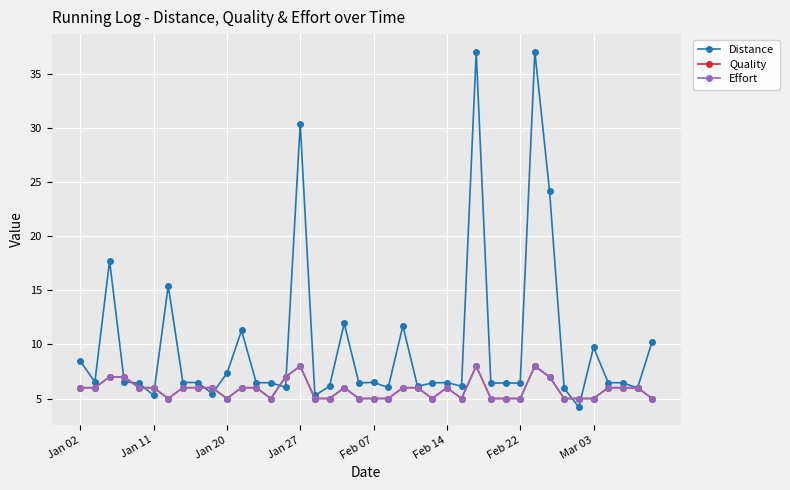

Rank the series by their maximum value, from highest to lowest.

Distance, Quality, Effort